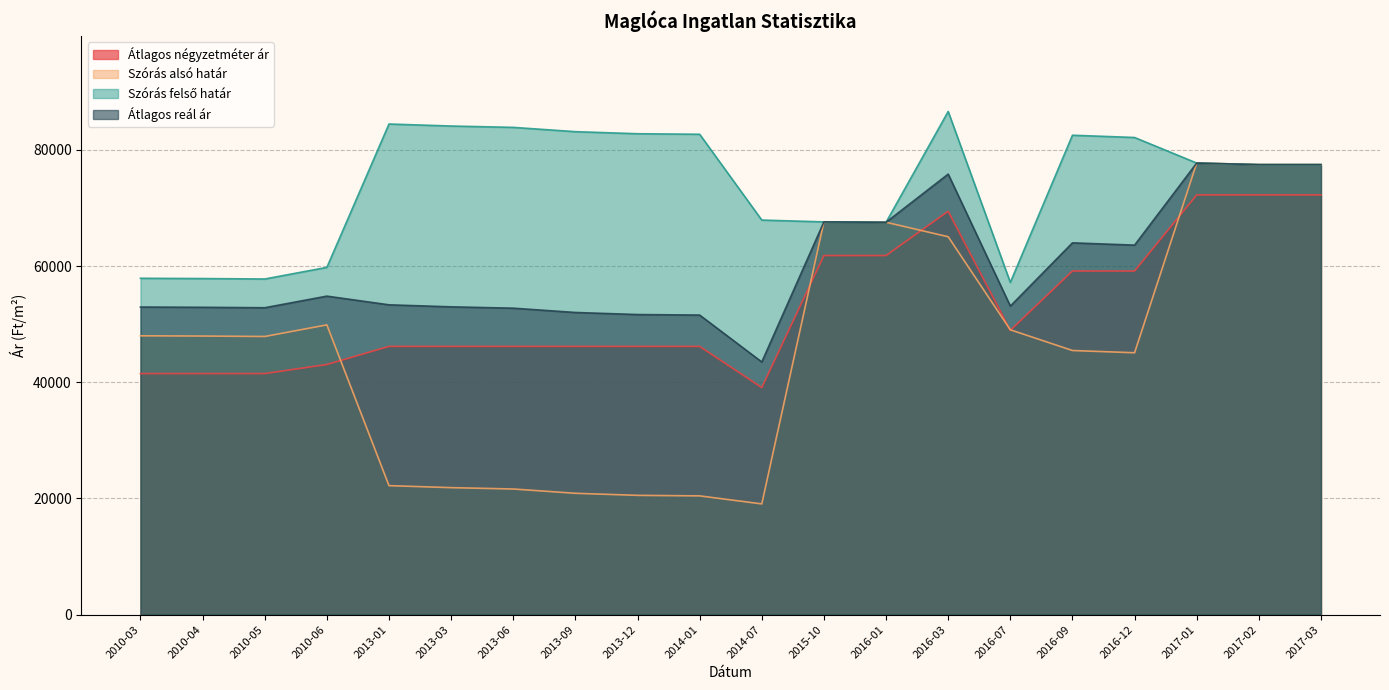

Which series has the widest spread of values?

Szórás alsó határ